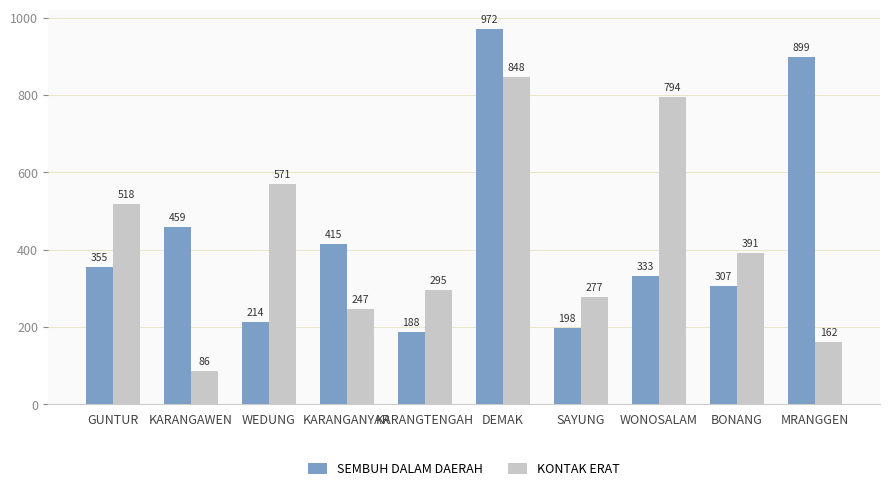

At BONANG, list the series in order from smallest to largest.

SEMBUH DALAM DAERAH, KONTAK ERAT